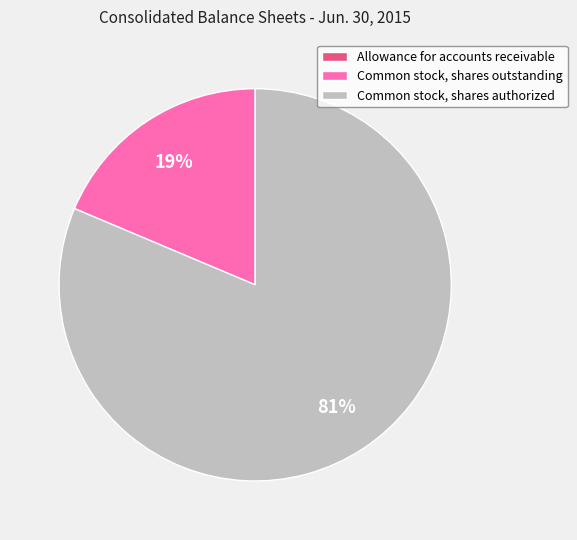

Which category has the biggest portion of the pie?

Common stock, shares authorized